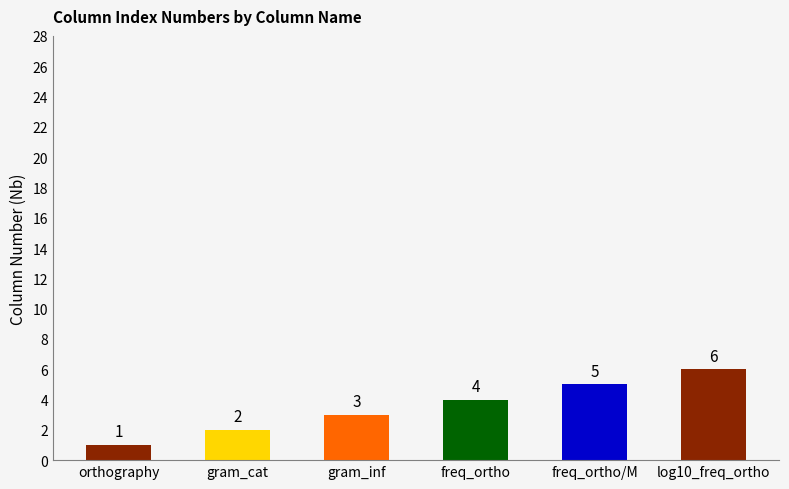

What is the value of the 2nd bar from the left?

2